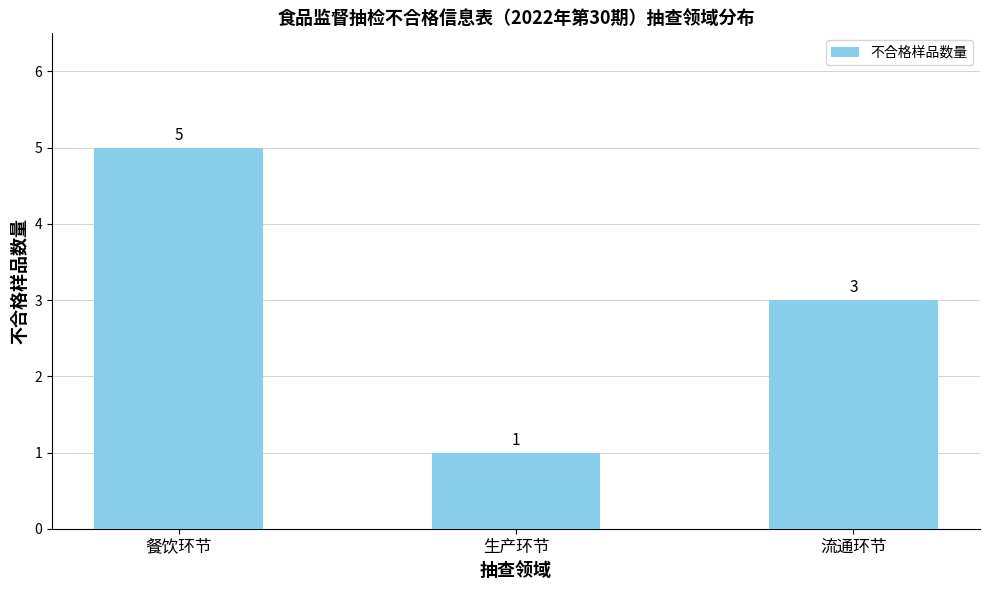

Reading right to left, extract all data points from this chart.

3	1	5